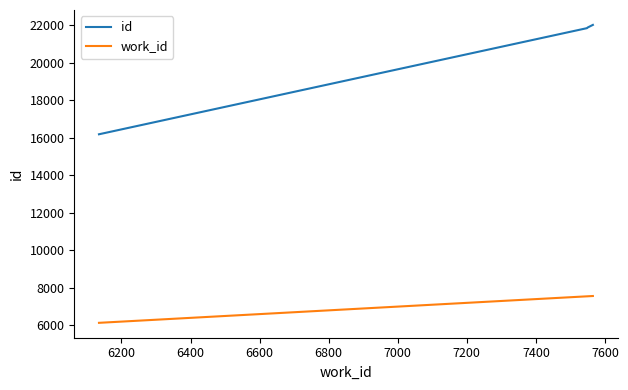

True or false: id and work_id intersect in this chart.

False